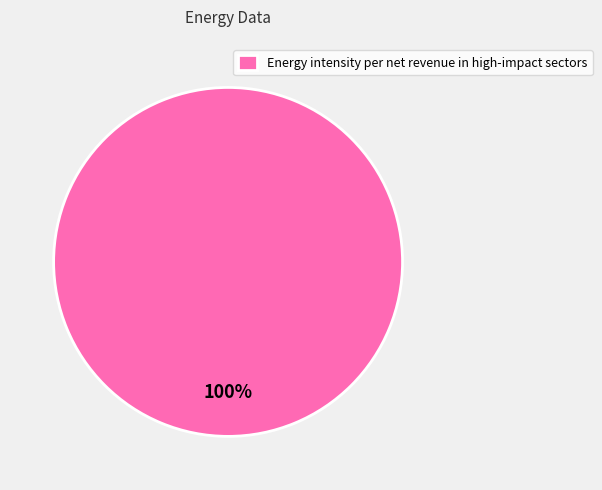

To the nearest percent, what percentage of the pie is Energy intensity per net revenue in high-impact sectors?

100%